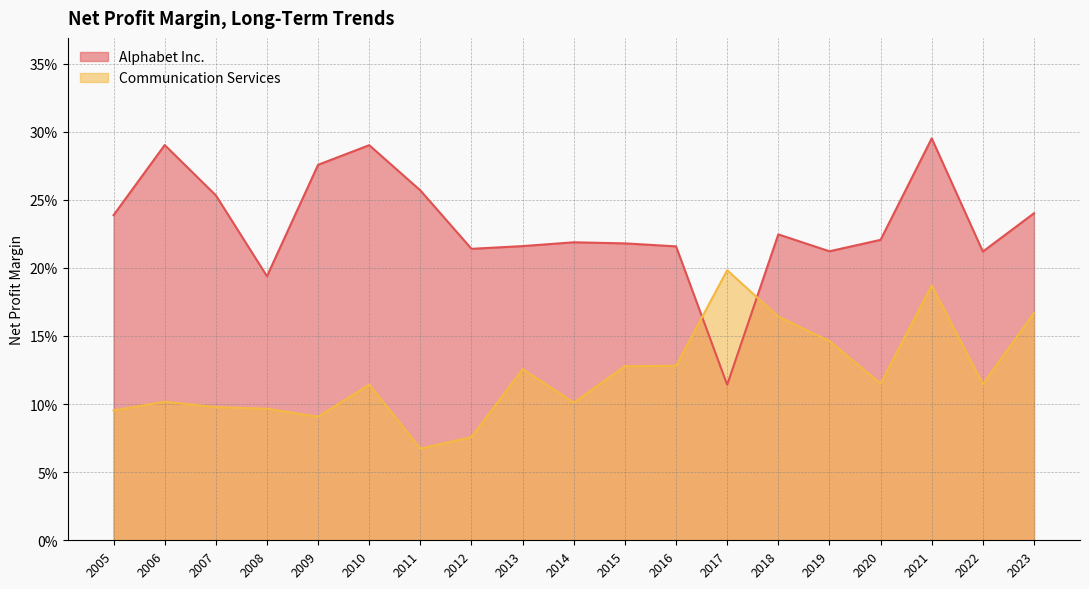

The value of Communication Services at 2016 is 0.1. True or false?

True